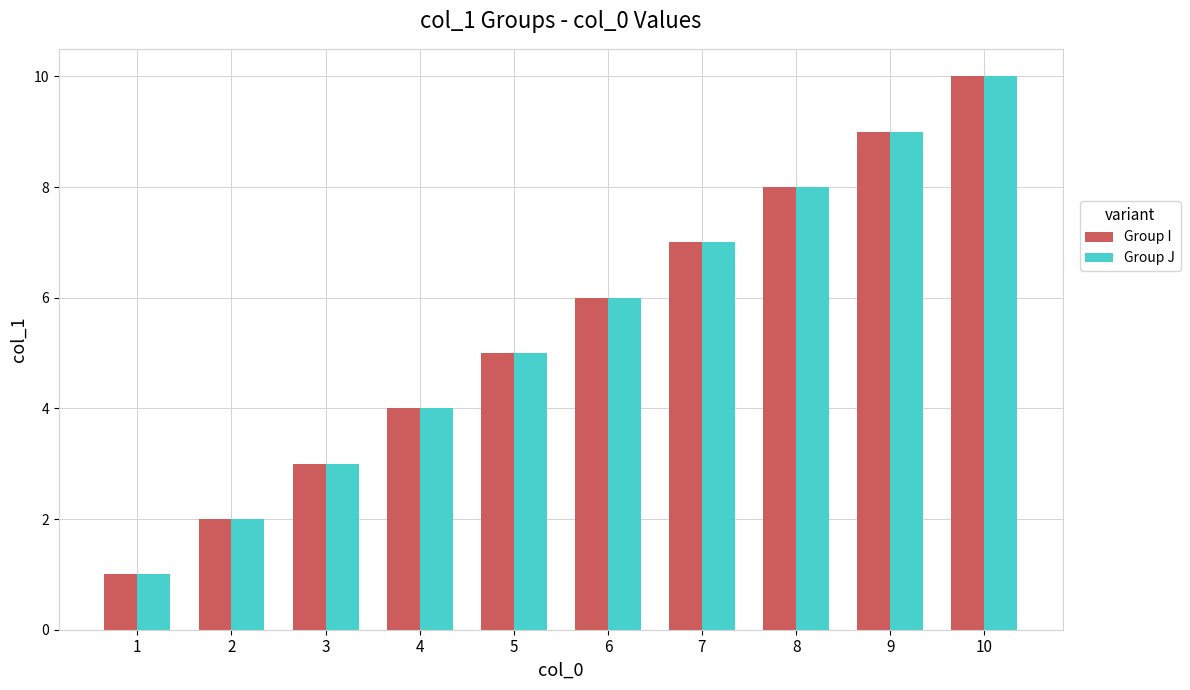

Is the value of Group J at 5 greater than the value of Group I at 1?

Yes